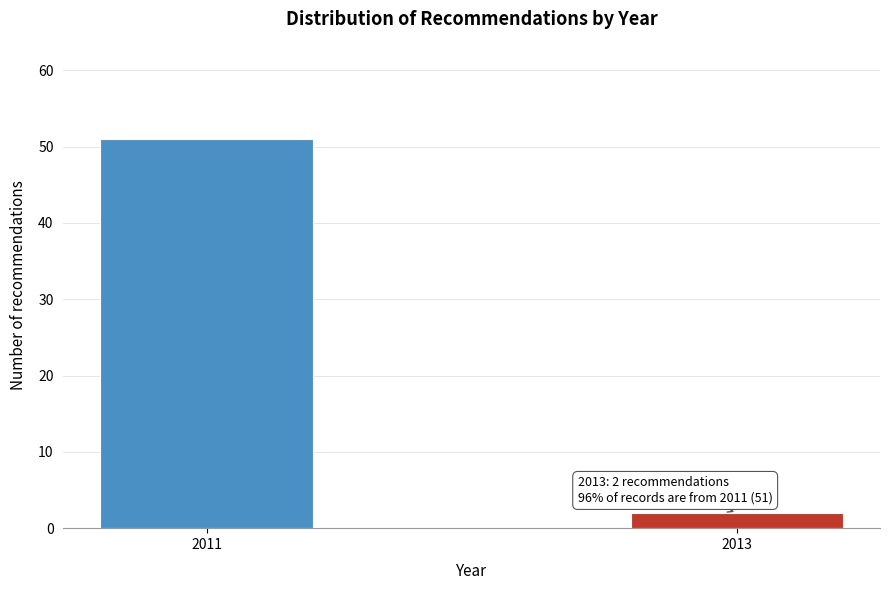

Reading left to right, what are all the values shown in this chart?

2011=51	2013=2